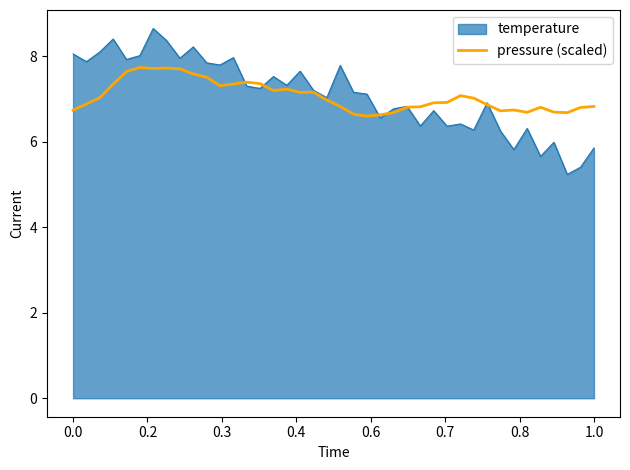

List the series in order of their peak value, highest first.

temperature, pressure (scaled)